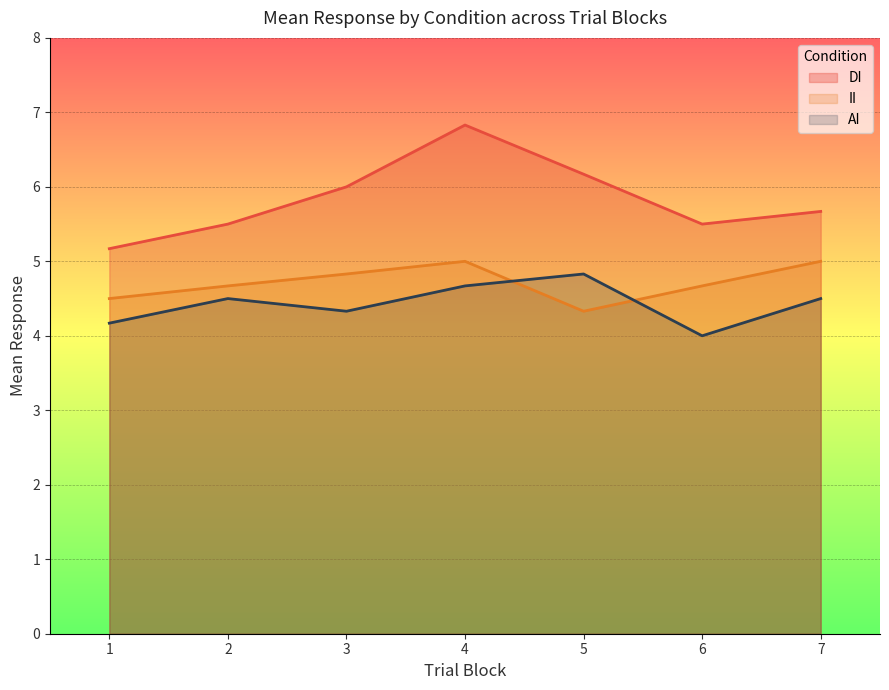

What is the sum of the AI values at 4 and 5?

9.5